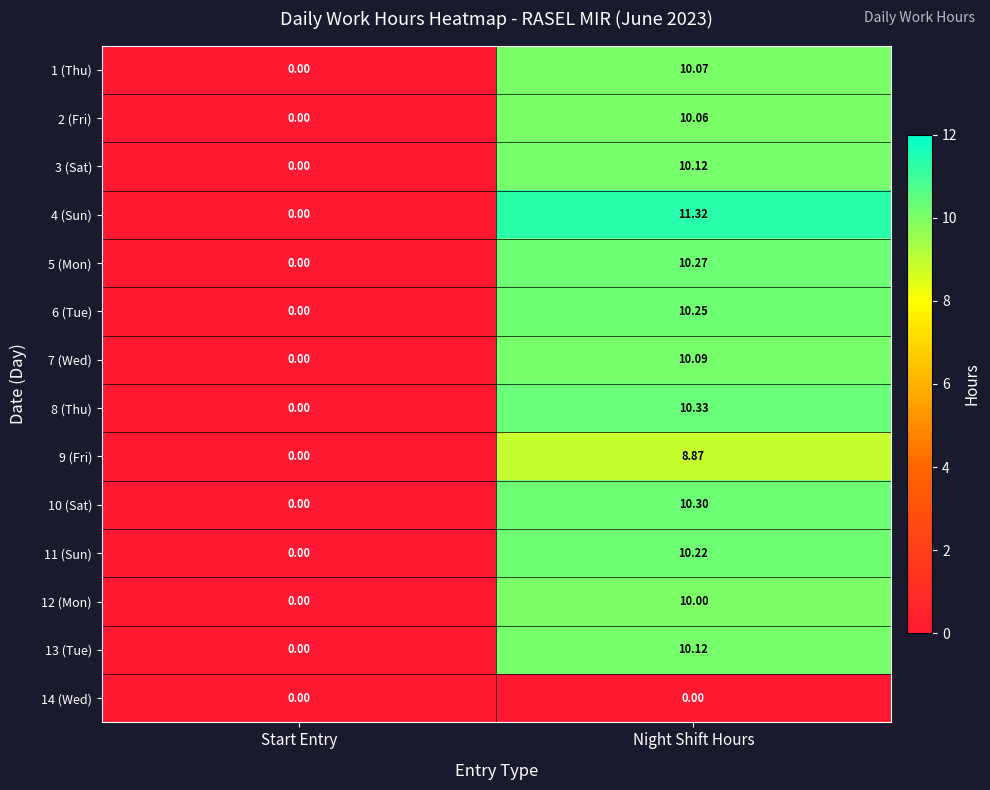

At which label does 4 (Sun) first exceed 11?

Night Shift Hours